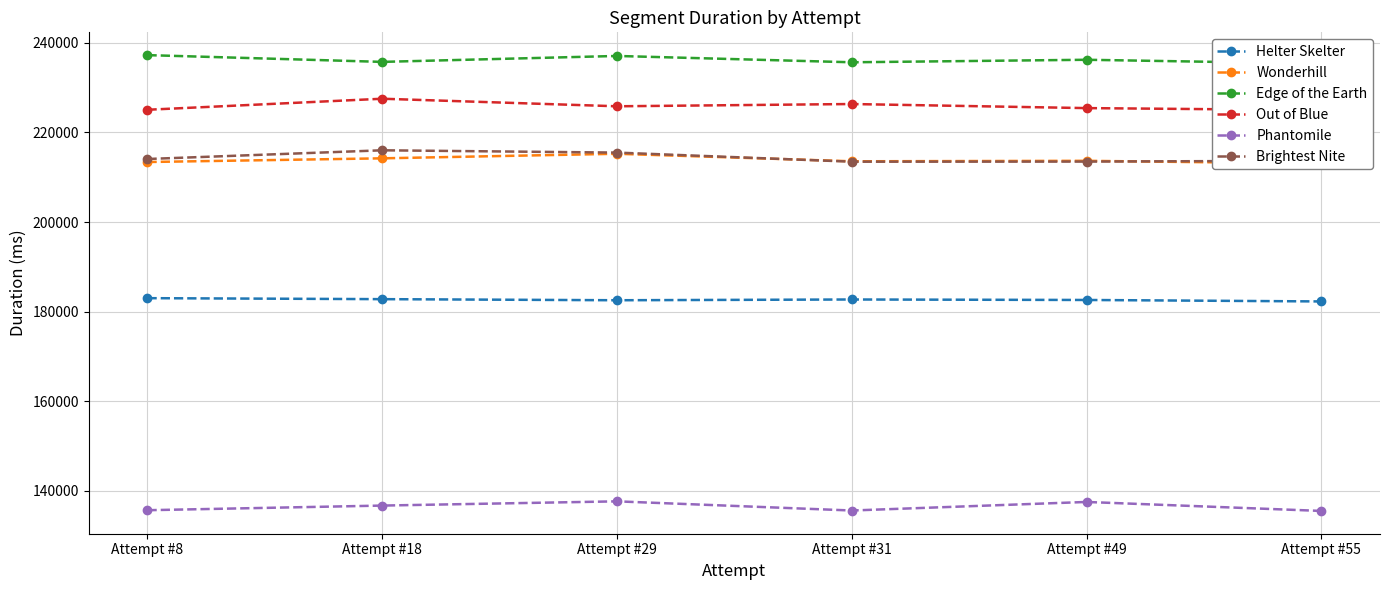

Count the number of categories in the chart.

6